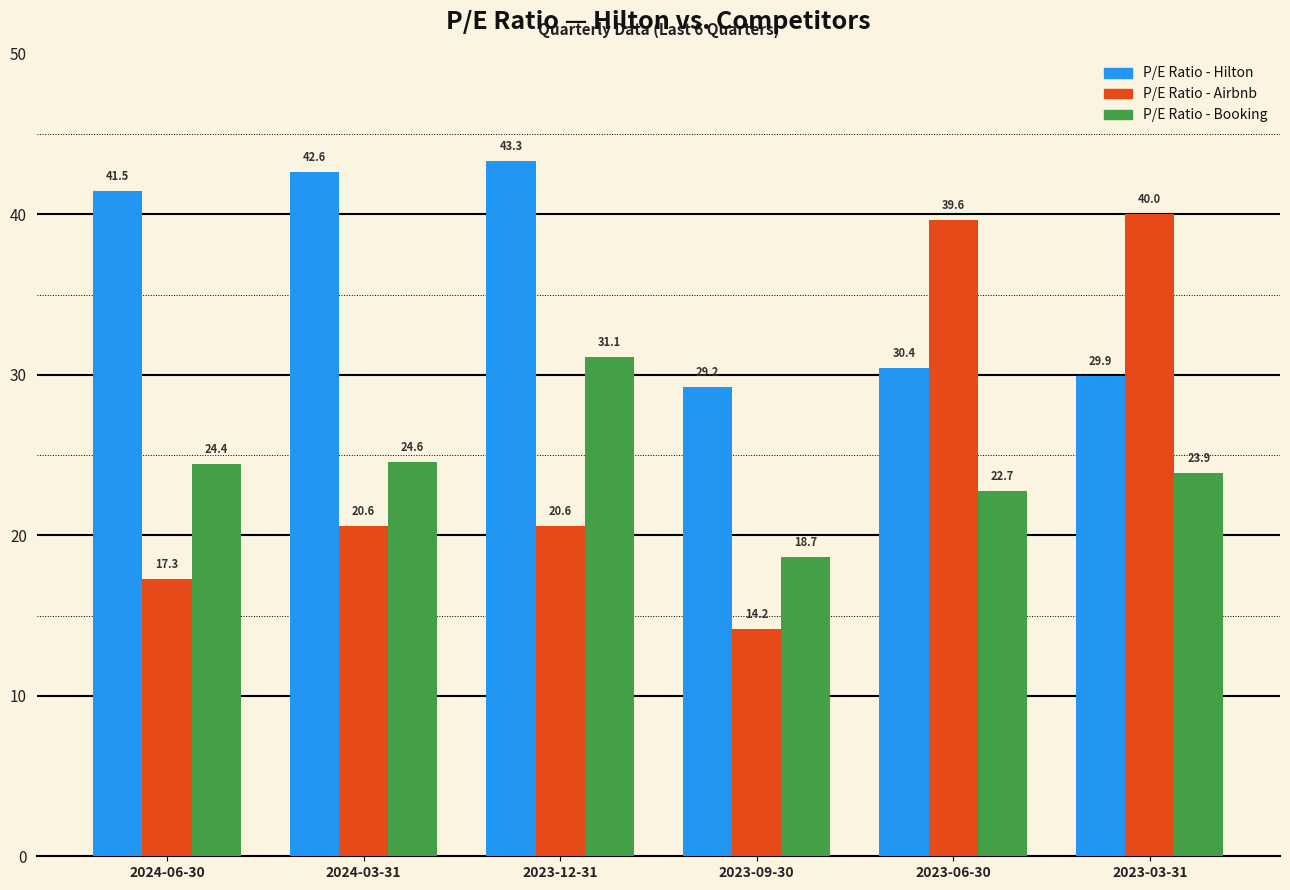

How many data points in P/E Ratio - Booking are above 24?

3